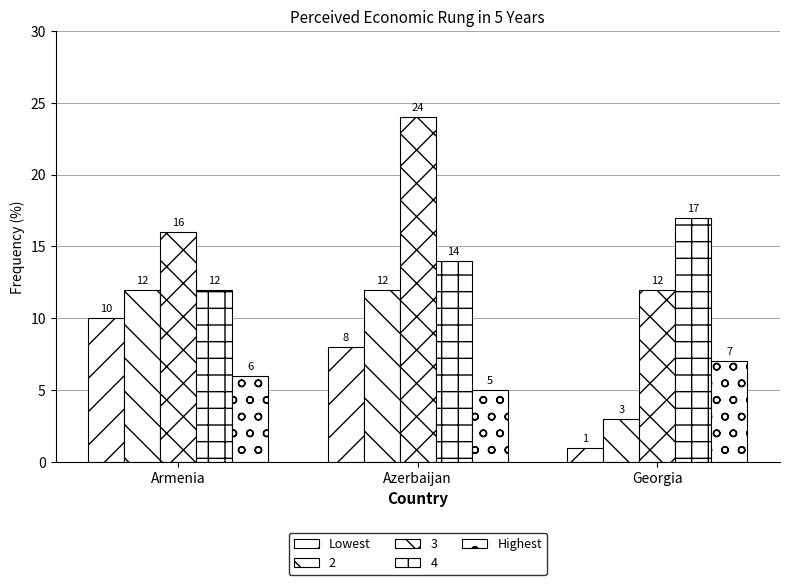

How many values in the Lowest series are below 8?

1